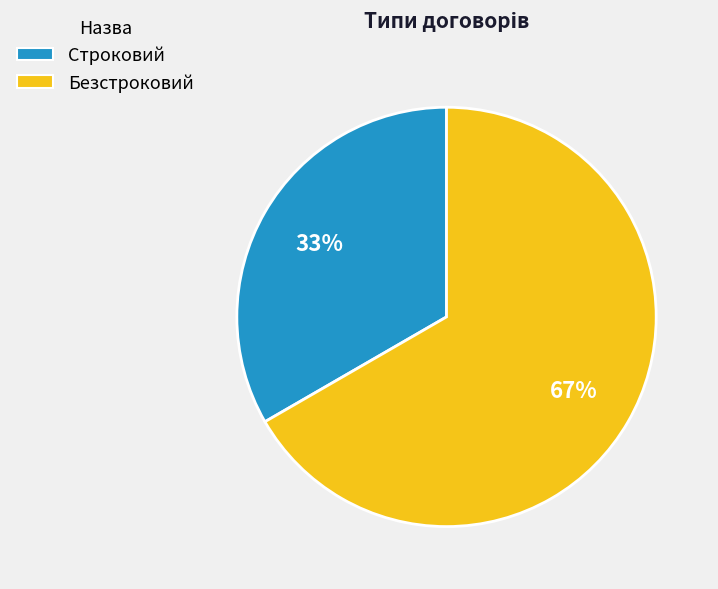

Which slice is the smallest?

Строковий